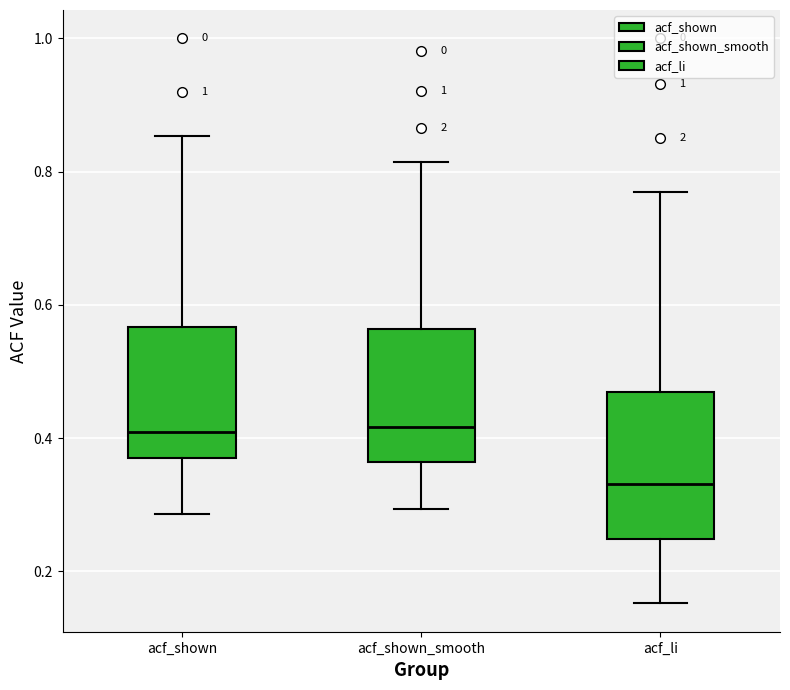

Which box is the tallest, from its lower edge to its upper edge?

acf_li